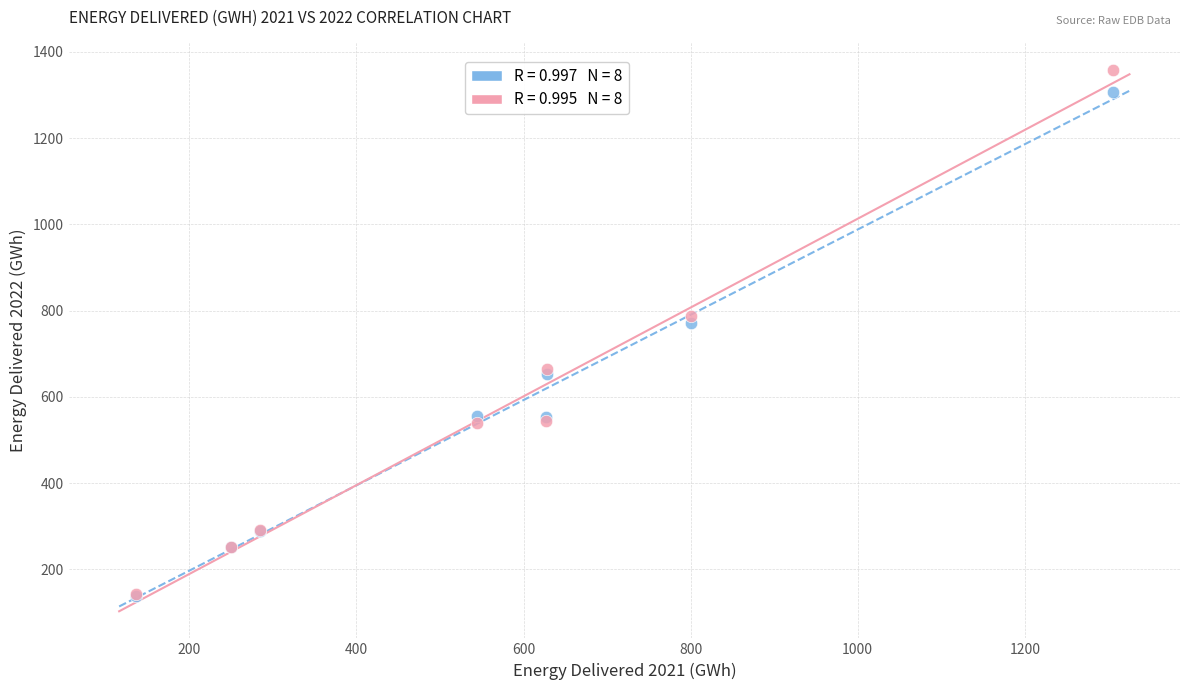

Across all series, what Y value is closest to 748?

772.4